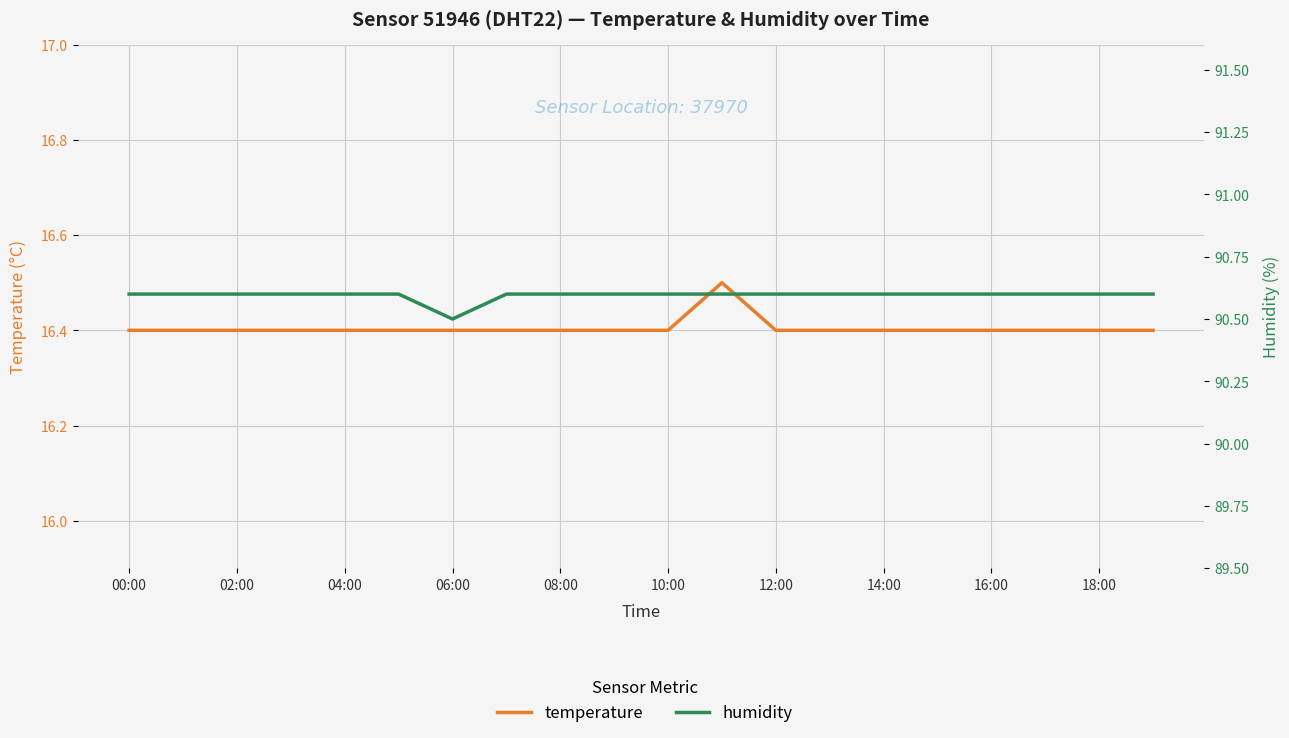

At 18:00, list the series in order from smallest to largest.

temperature, humidity